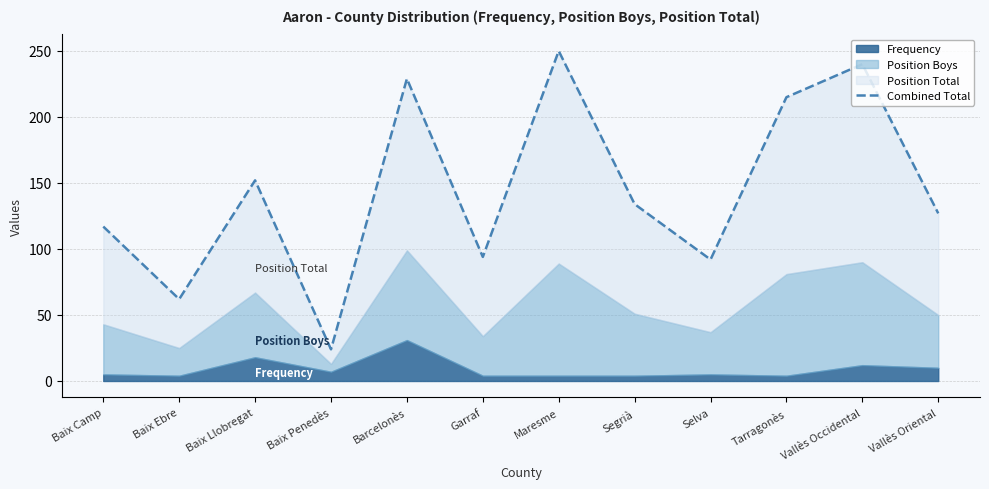

Count the number of values greater than 134.

5